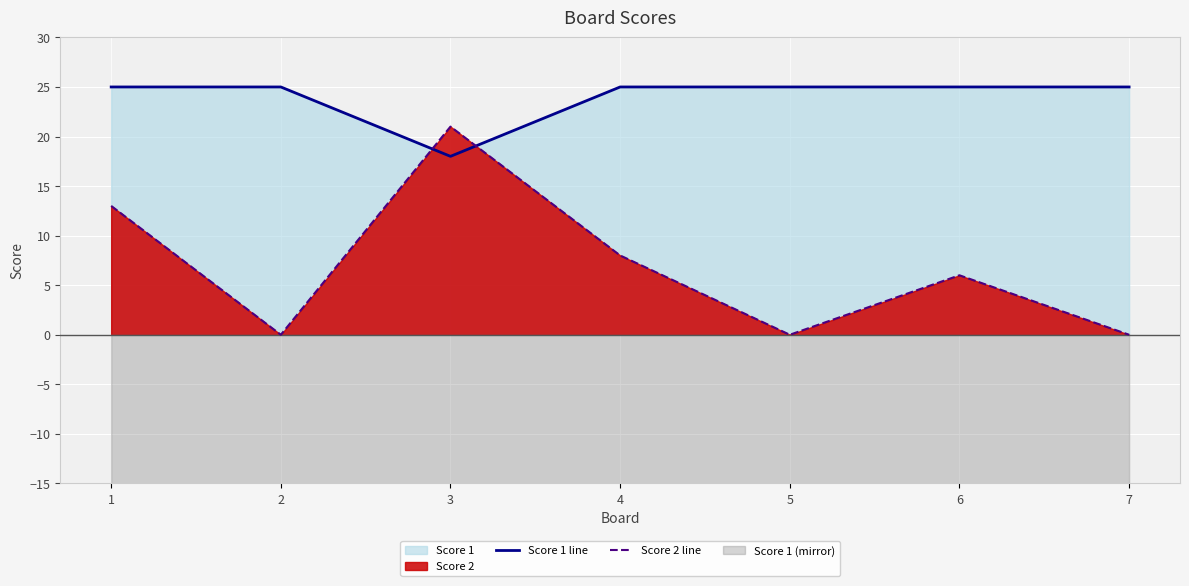

What is the value of the Score 1 line point at the 1st from the left?

25